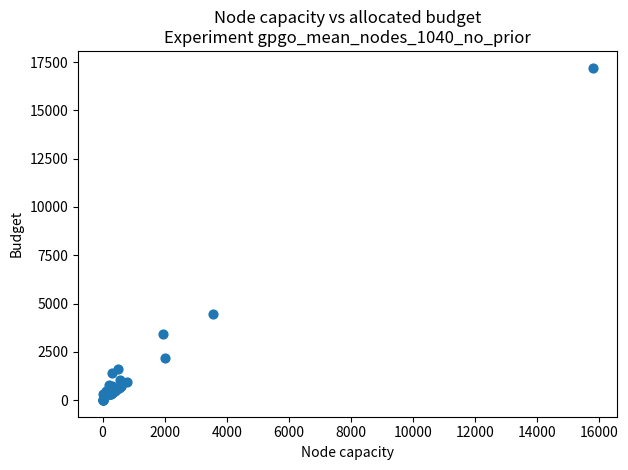

What Y value in the scatter plot is closest to 8608?

4433.5